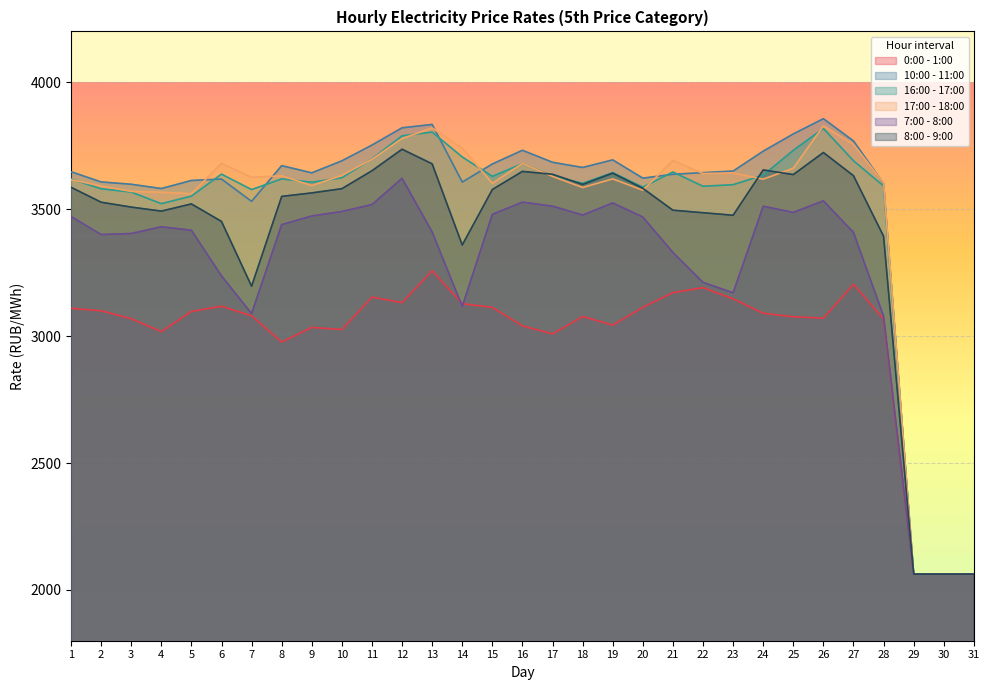

True or false: 8:00 - 9:00 has more than 0 interior local peaks.

True